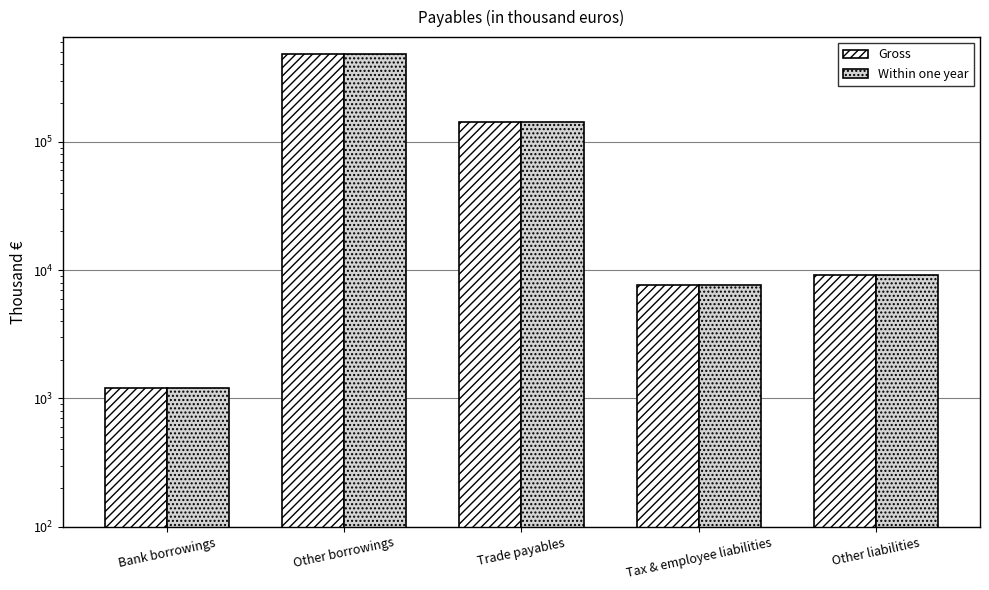

How many values in the Gross series exceed 9105?

2